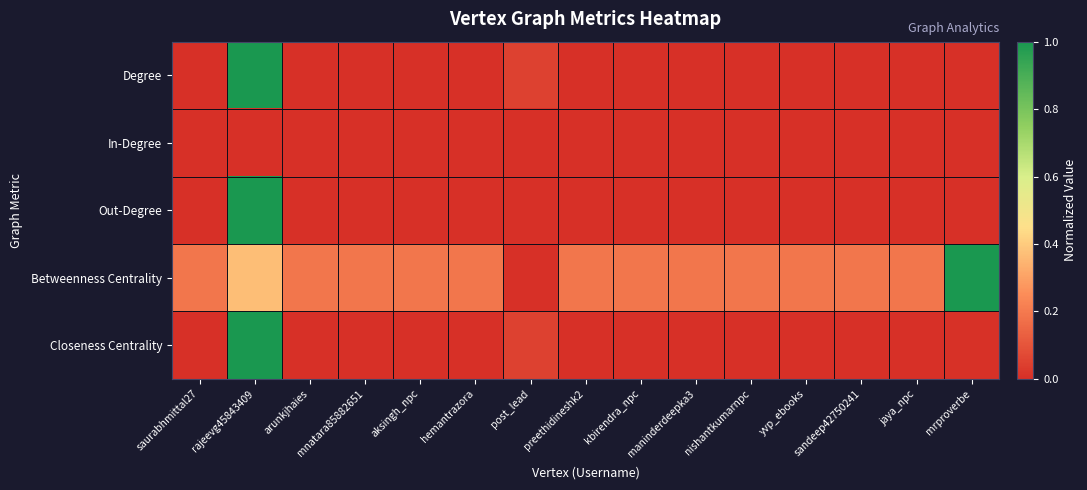

At how many categories does at least one series exceed 0?

15